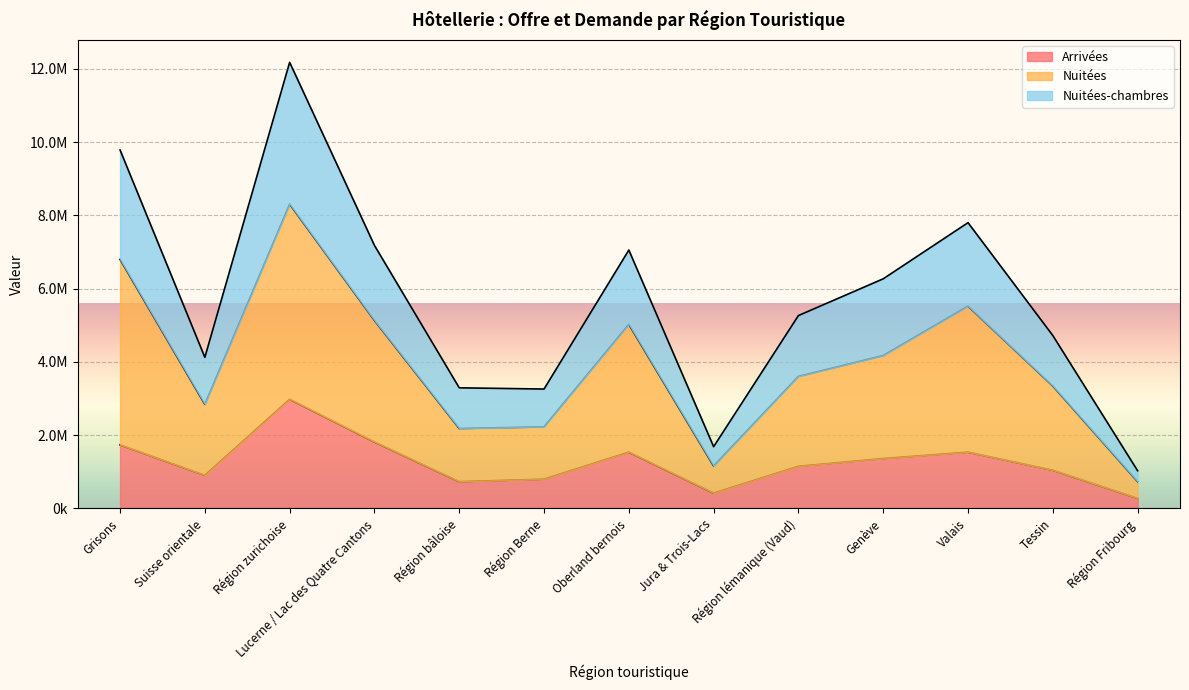

What is the approximate value of Arrivées at Grisons?

1736268